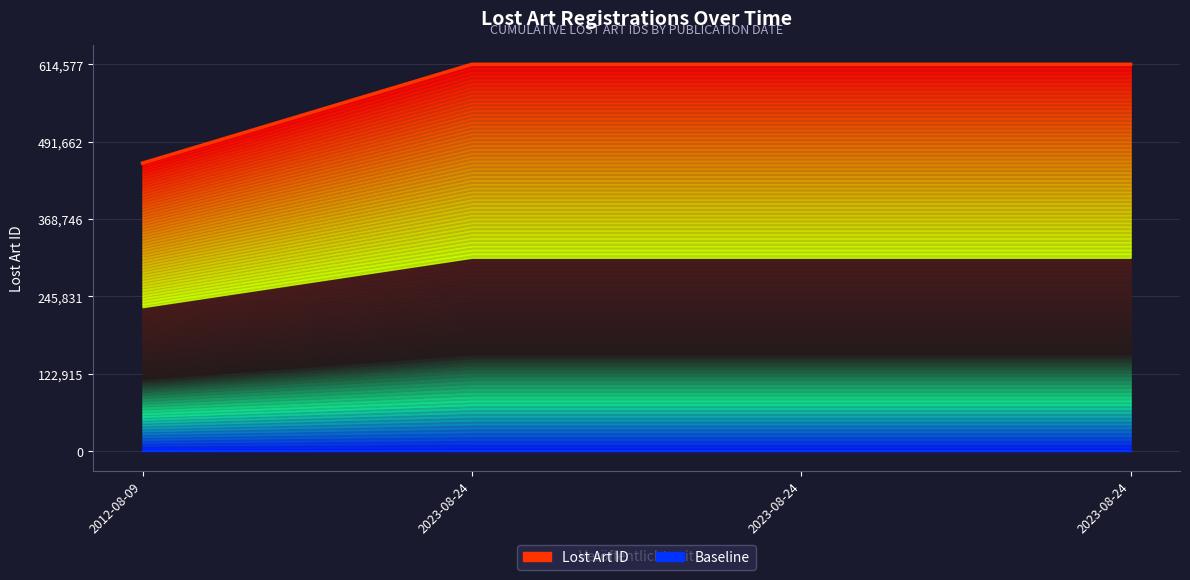

Rank the series at 2023-08-24 from highest to lowest value.

Lost Art ID, Baseline